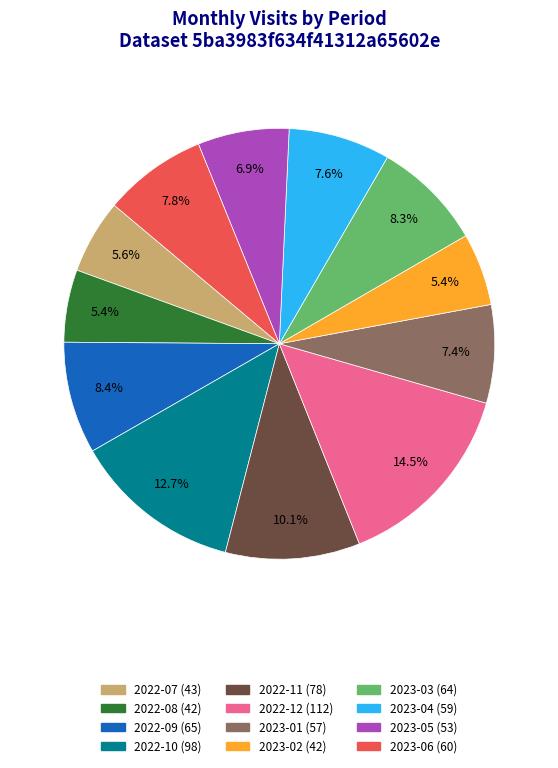

To the nearest percent, what is the average slice percentage?

8%